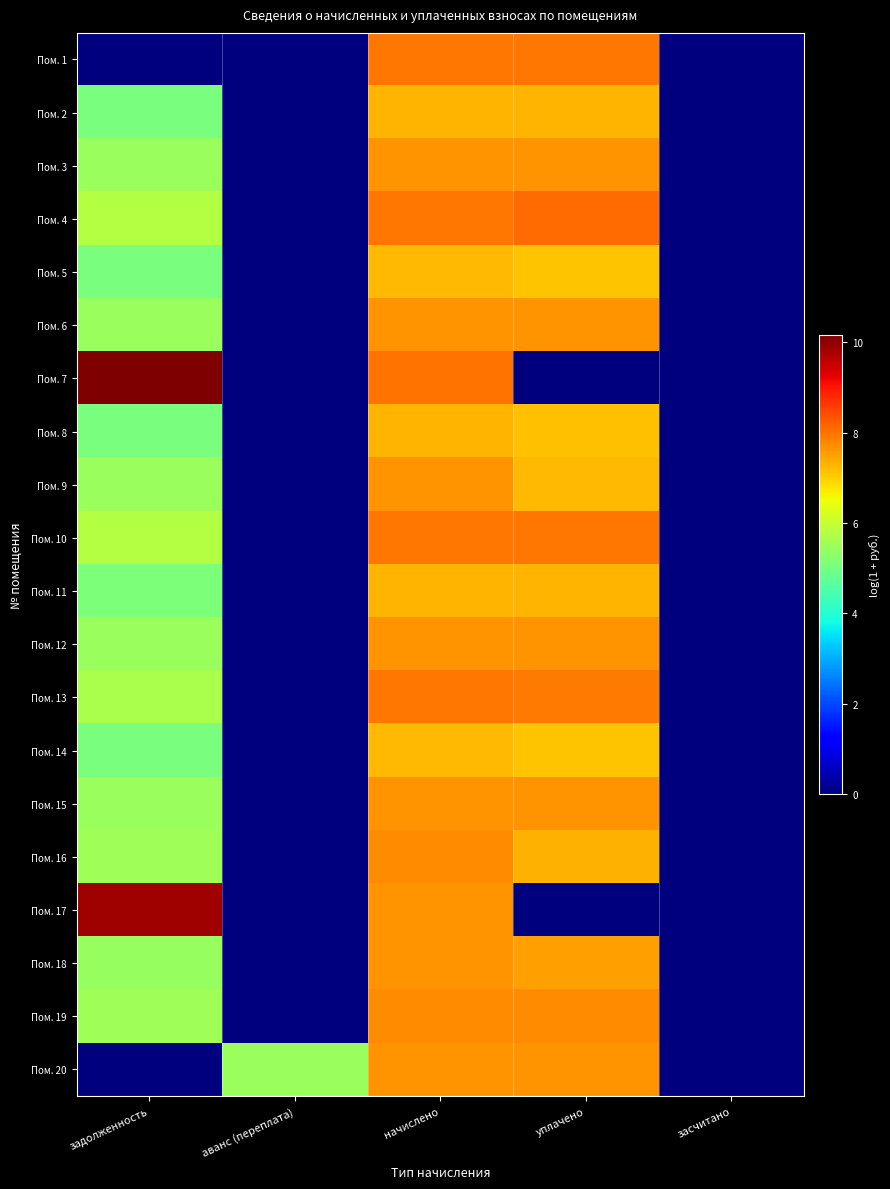

Reading left to right, transcribe all the data shown in this chart.

Пом. 1: задолженность=0.0	аванс (переплата)=0.0	начислено=8.0	уплачено=8.0	засчитано=0.0
Пом. 2: задолженность=5.1	аванс (переплата)=0.0	начислено=7.3	уплачено=7.3	засчитано=0.0
Пом. 3: задолженность=5.4	аванс (переплата)=0.0	начислено=7.6	уплачено=7.6	засчитано=0.0
Пом. 4: задолженность=5.8	аванс (переплата)=0.0	начислено=8.0	уплачено=8.1	засчитано=0.0
Пом. 5: задолженность=5.1	аванс (переплата)=0.0	начислено=7.3	уплачено=7.1	засчитано=0.0
Пом. 6: задолженность=5.4	аванс (переплата)=0.0	начислено=7.6	уплачено=7.6	засчитано=0.0
Пом. 7: задолженность=10.2	аванс (переплата)=0.0	начислено=8.0	уплачено=0.0	засчитано=0.0
Пом. 8: задолженность=5.1	аванс (переплата)=0.0	начислено=7.3	уплачено=7.1	засчитано=0.0
Пом. 9: задолженность=5.4	аванс (переплата)=0.0	начислено=7.6	уплачено=7.2	засчитано=0.0
Пом. 10: задолженность=5.8	аванс (переплата)=0.0	начислено=8.0	уплачено=8.0	засчитано=0.0
Пом. 11: задолженность=5.1	аванс (переплата)=0.0	начислено=7.3	уплачено=7.3	засчитано=0.0
Пом. 12: задолженность=5.5	аванс (переплата)=0.0	начислено=7.7	уплачено=7.7	засчитано=0.0
Пом. 13: задолженность=5.7	аванс (переплата)=0.0	начислено=8.0	уплачено=7.9	засчитано=0.0
Пом. 14: задолженность=5.1	аванс (переплата)=0.0	начислено=7.3	уплачено=7.1	засчитано=0.0
Пом. 15: задолженность=5.5	аванс (переплата)=0.0	начислено=7.6	уплачено=7.6	засчитано=0.0
Пом. 16: задолженность=5.5	аванс (переплата)=0.0	начислено=7.7	уплачено=7.3	засчитано=0.0
Пом. 17: задолженность=9.9	аванс (переплата)=0.0	начислено=7.6	уплачено=0.0	засчитано=0.0
Пом. 18: задолженность=5.4	аванс (переплата)=0.0	начислено=7.6	уплачено=7.5	засчитано=0.0
Пом. 19: задолженность=5.5	аванс (переплата)=0.0	начислено=7.7	уплачено=7.7	засчитано=0.0
Пом. 20: задолженность=0.0	аванс (переплата)=5.4	начислено=7.6	уплачено=7.6	засчитано=0.0